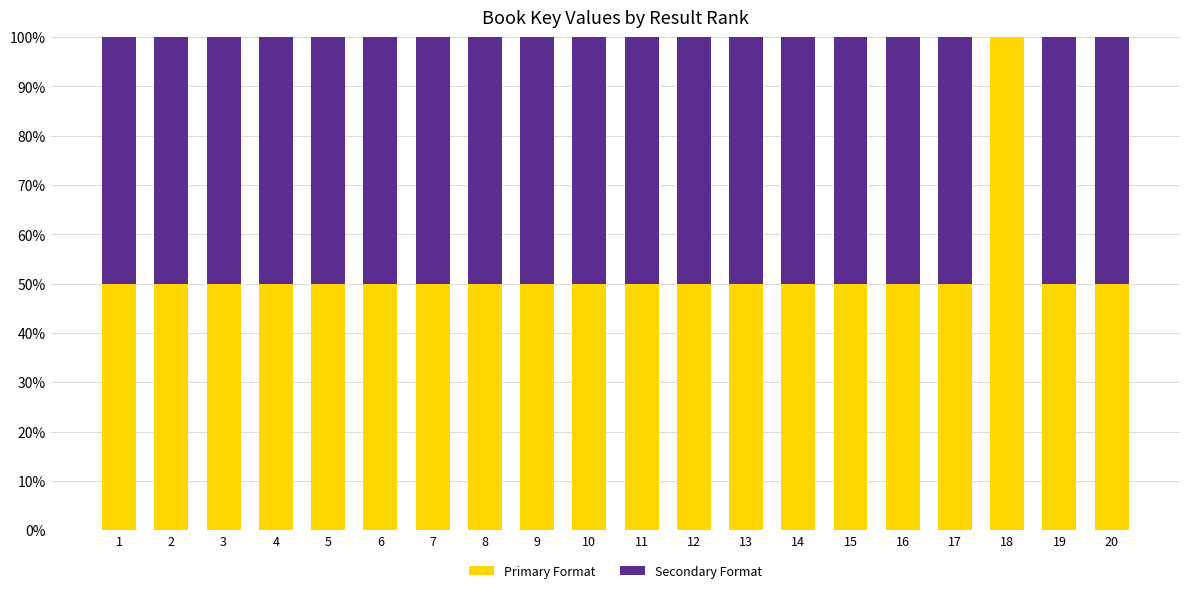

At which label does Primary Format reach its peak?

18